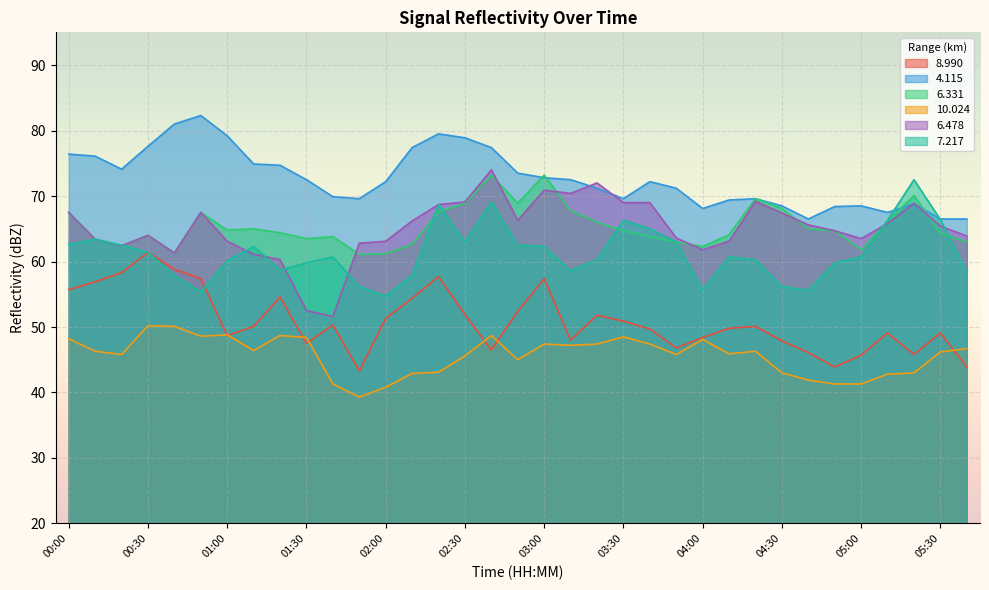

Which category has the highest value in the  10.024 series?

00:30